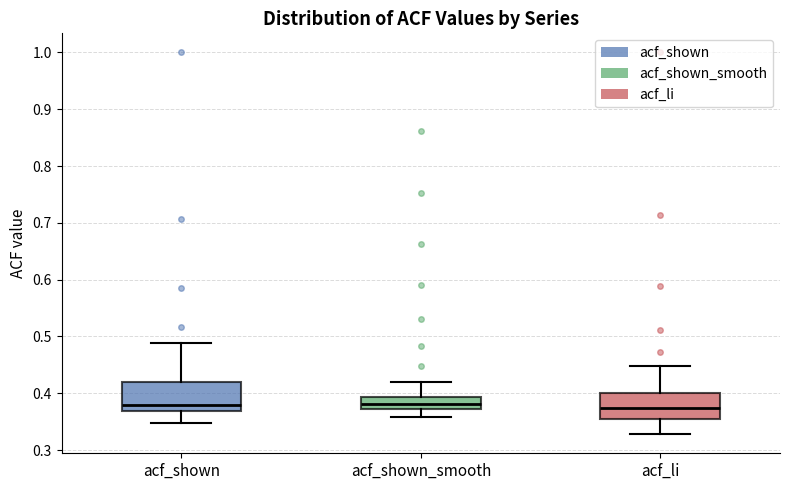

Reading left to right, read every box against the y-axis: the position of its median line, the range the box covers, and the ends of its whiskers. The values are not printed on the chart, so give them approximately, as read against the axis.

acf_shown: median 0.38, box 0.37 to 0.42, whiskers 0.35 to 0.49
acf_shown_smooth: median 0.38, box 0.37 to 0.39, whiskers 0.36 to 0.42
acf_li: median 0.37, box 0.35 to 0.40, whiskers 0.33 to 0.45